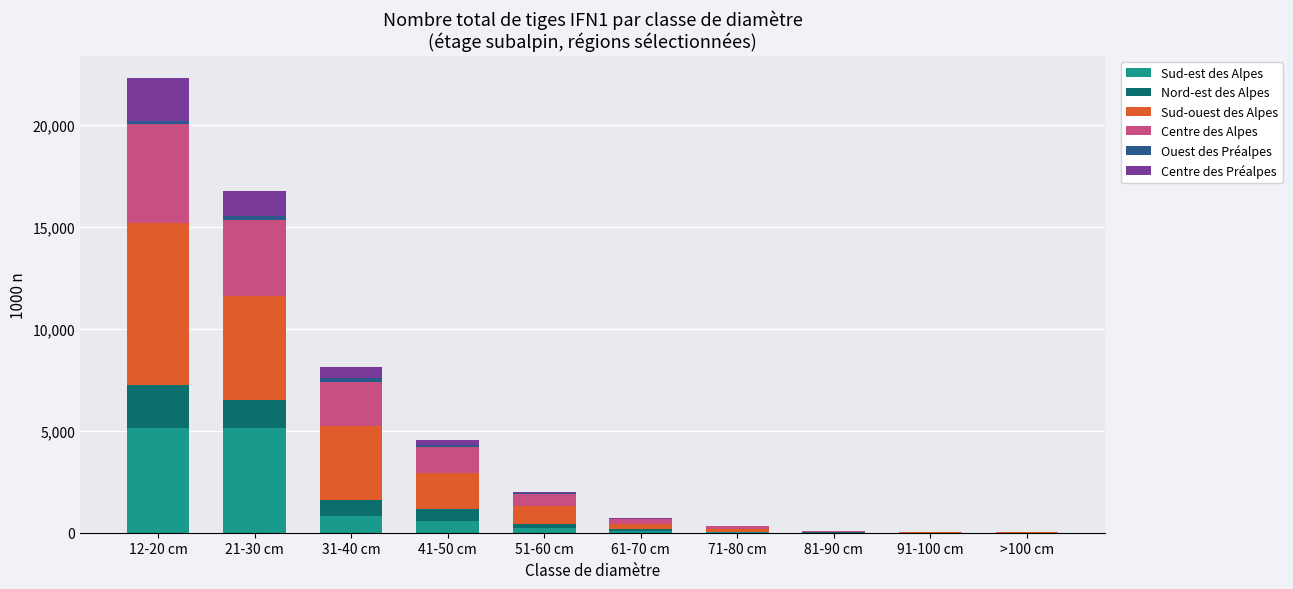

At which category is the sum across all series the highest?

12-20 cm